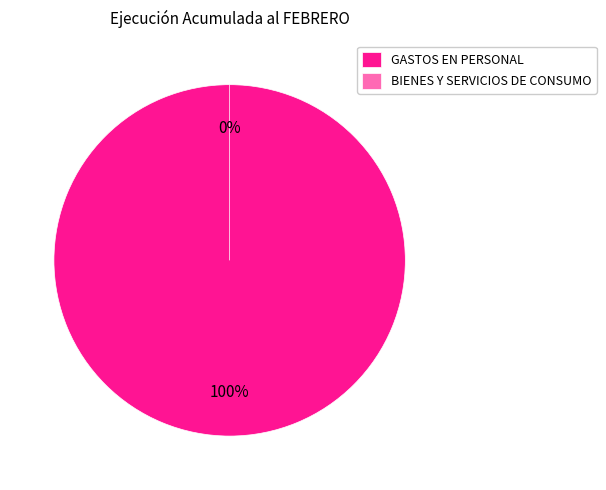

Rank the categories by value from highest to lowest.

GASTOS EN PERSONAL, BIENES Y SERVICIOS DE CONSUMO